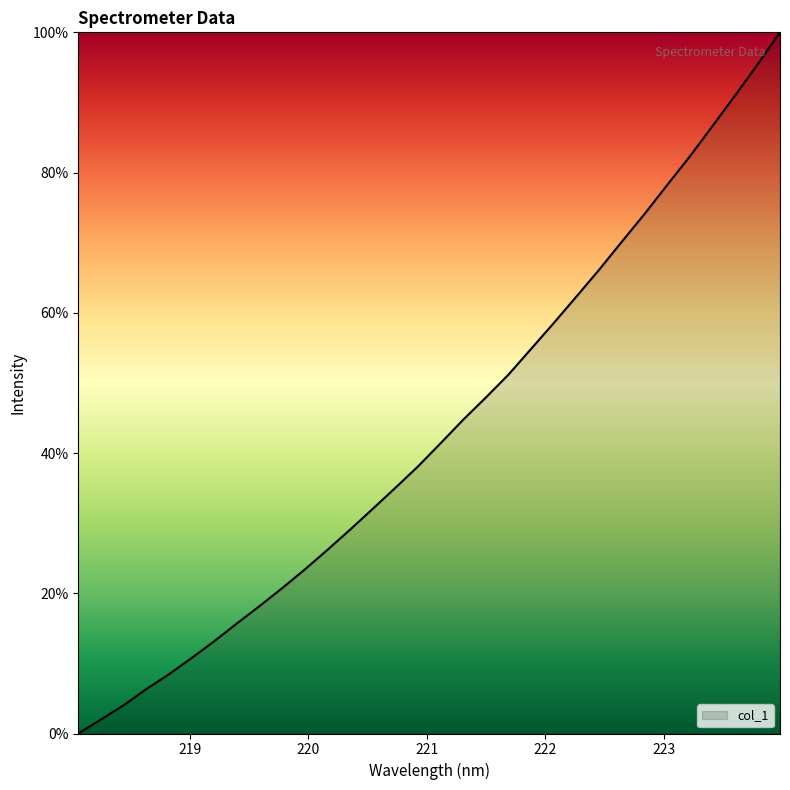

What is the difference between the maximum and minimum values?

100.0